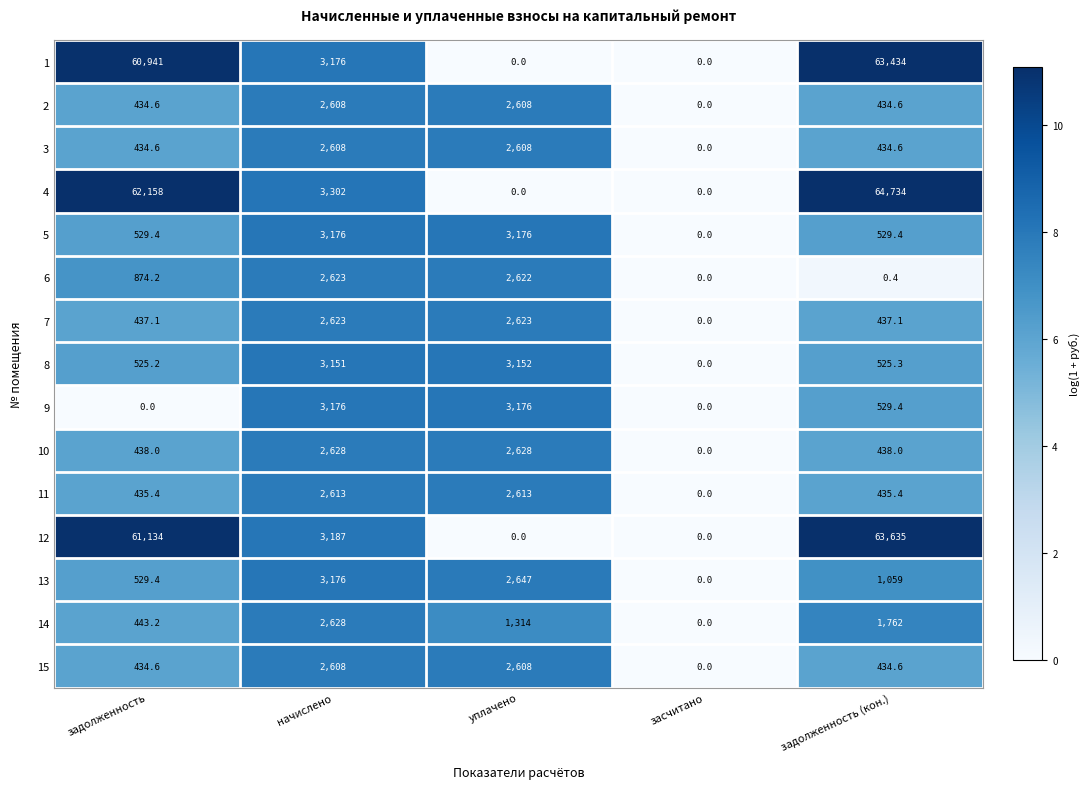

Read the 12 value at начислено.

3187.0